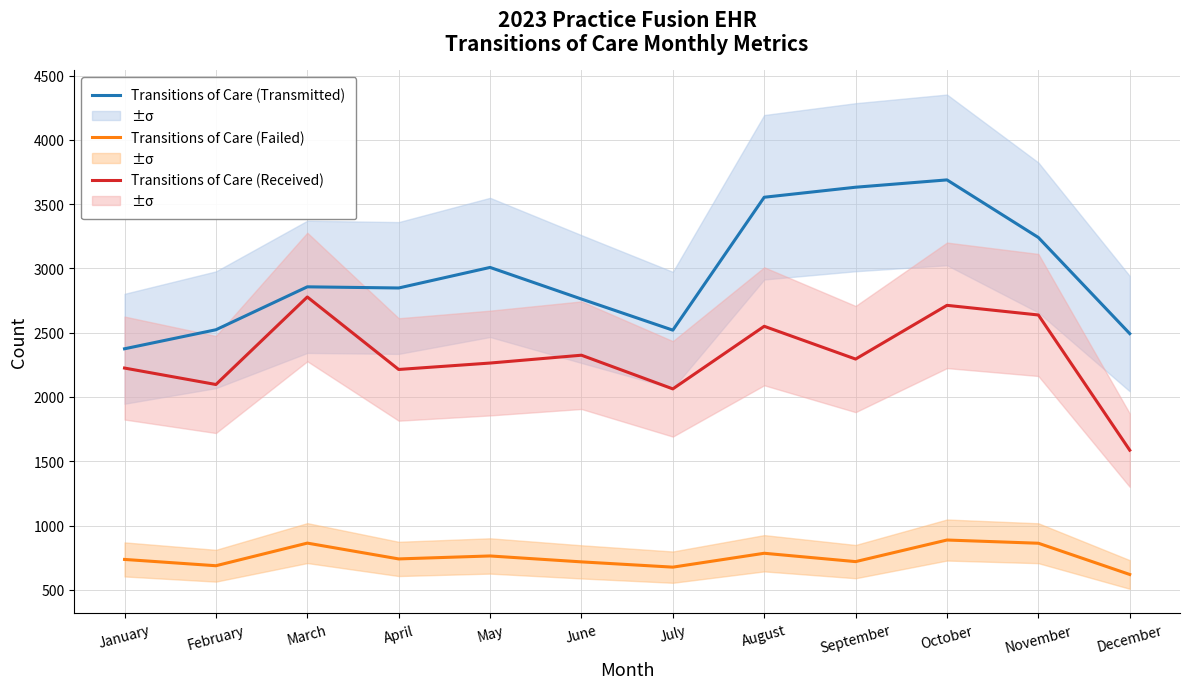

Rank the series by their maximum value, from highest to lowest.

Transitions of Care (Transmitted), Transitions of Care (Received), Transitions of Care (Failed)